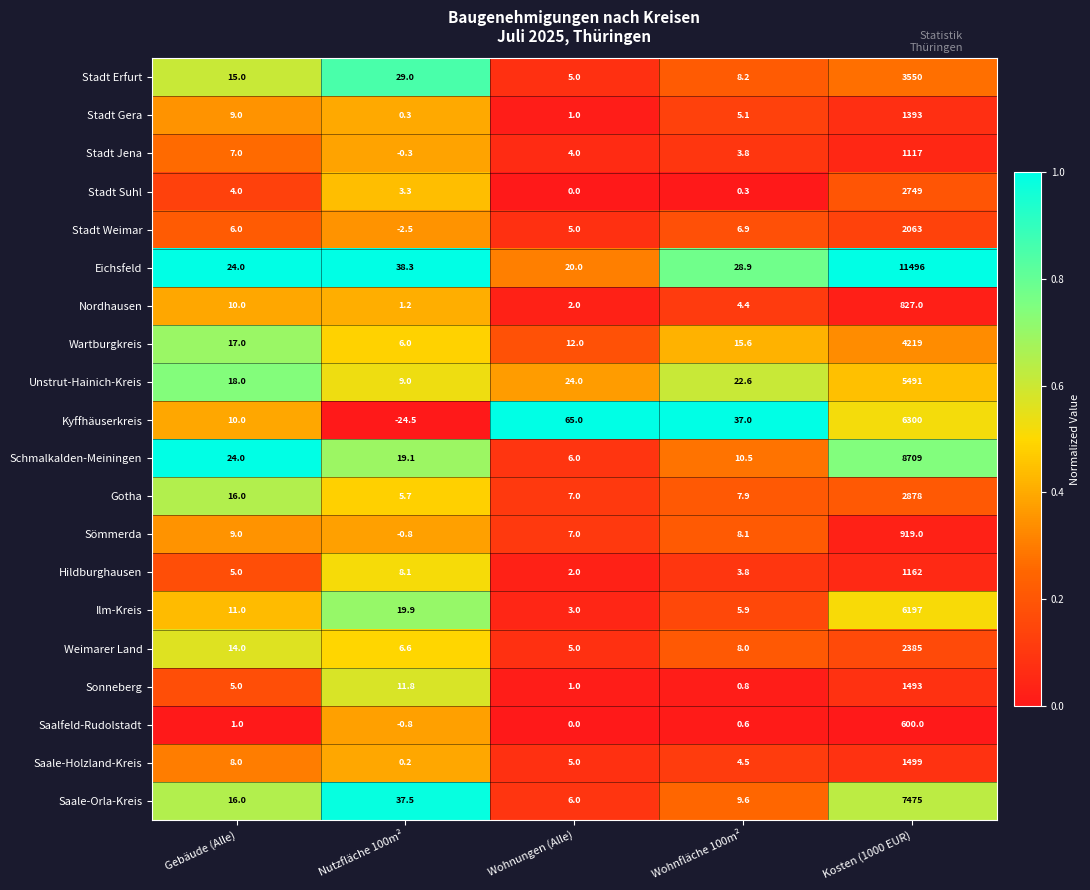

Which series has the largest range (max minus min)?

Eichsfeld